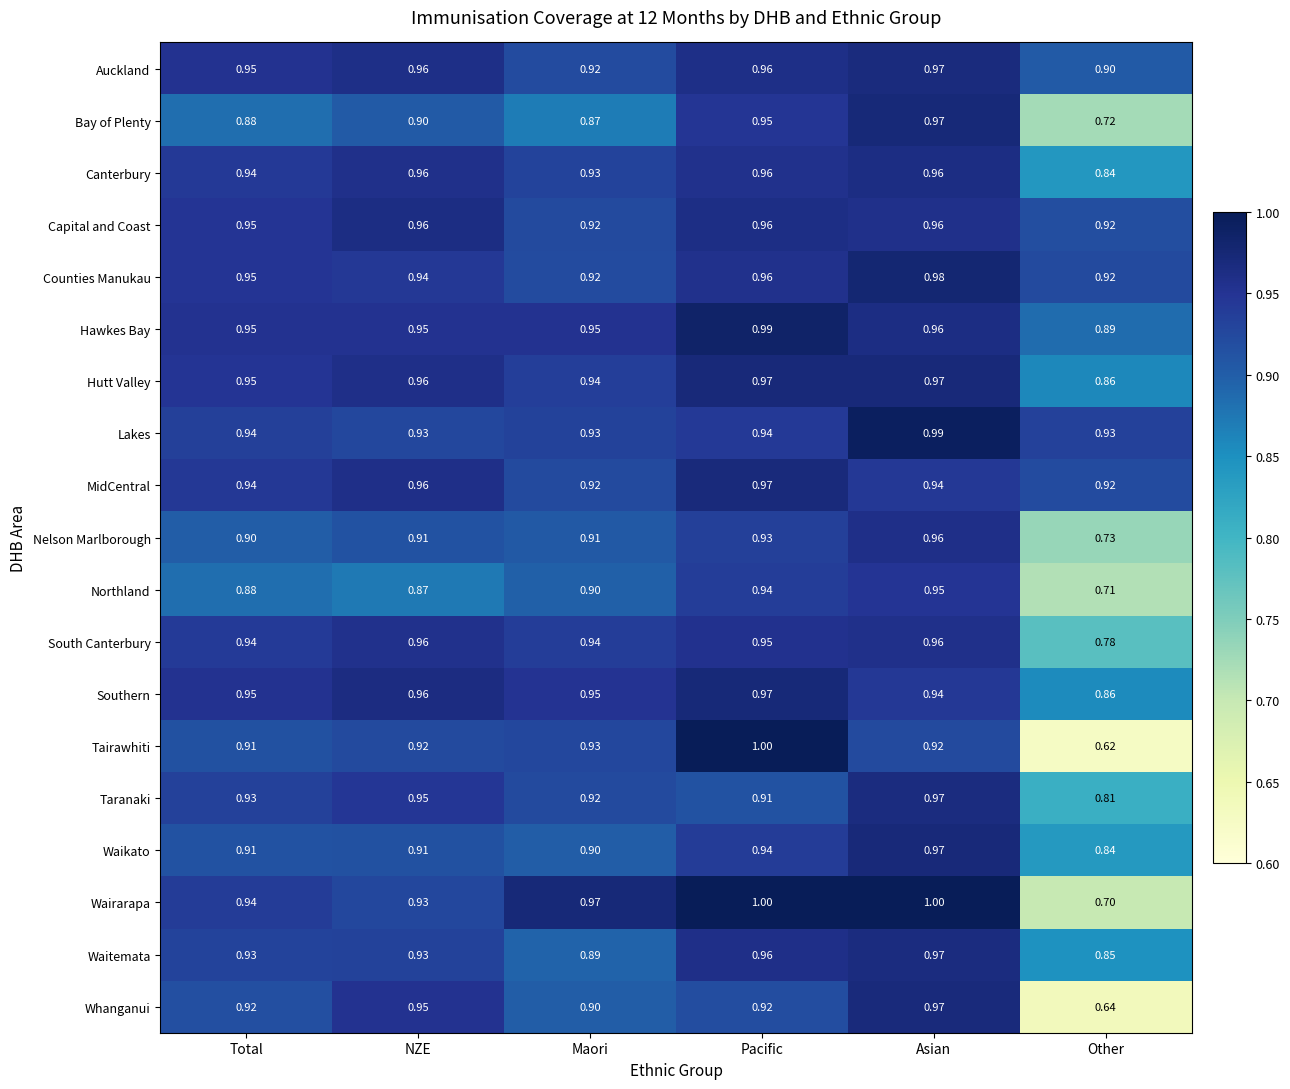

Which series has the widest spread of values?

Tairawhiti